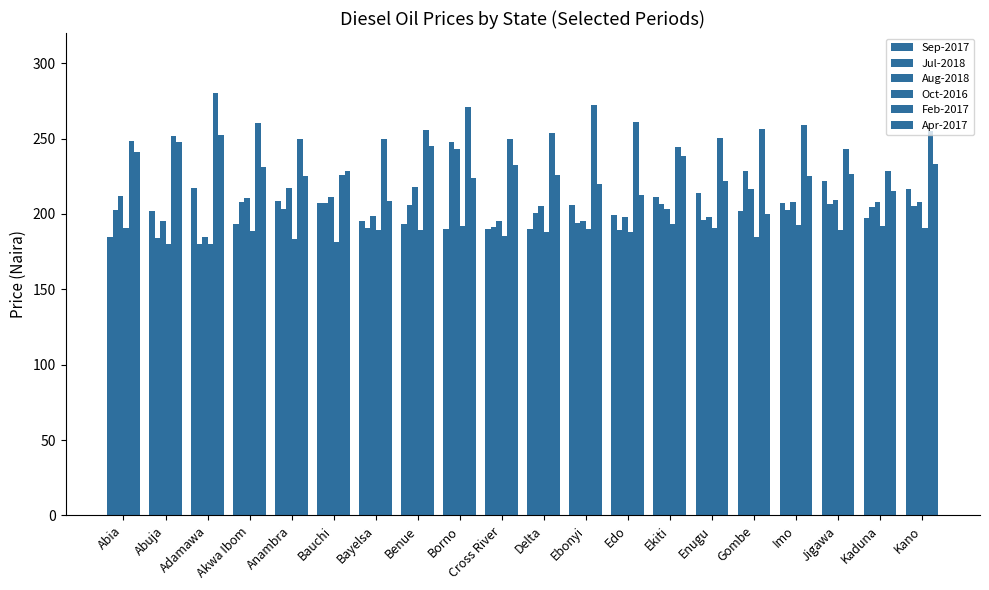

How many groups of bars are there?

20